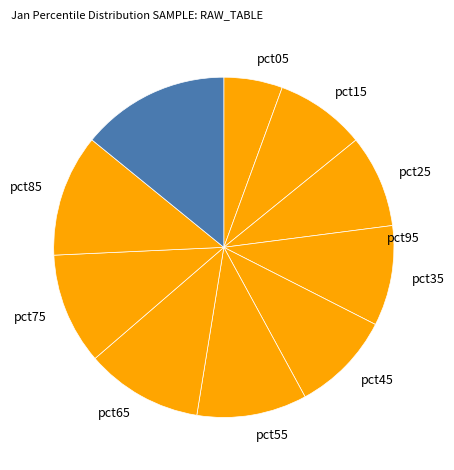

What is the total percentage of pct15 and pct65?

19.7%